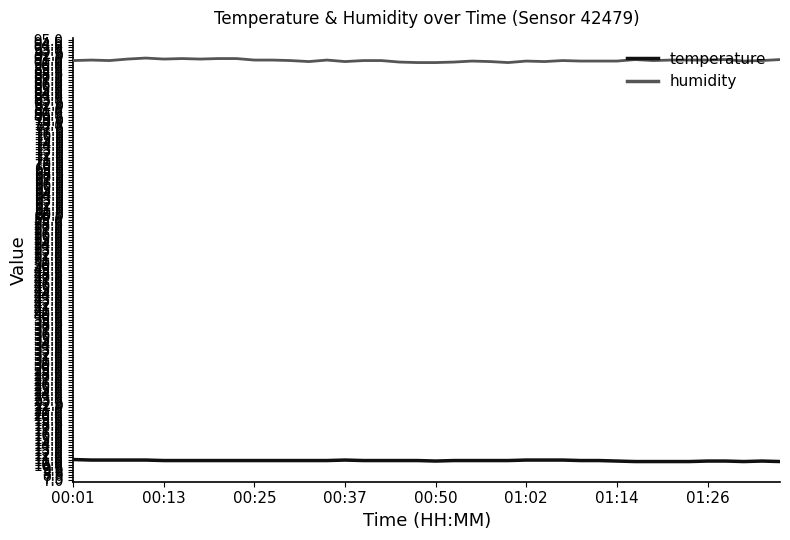

What is the maximum value for humidity?

91.3